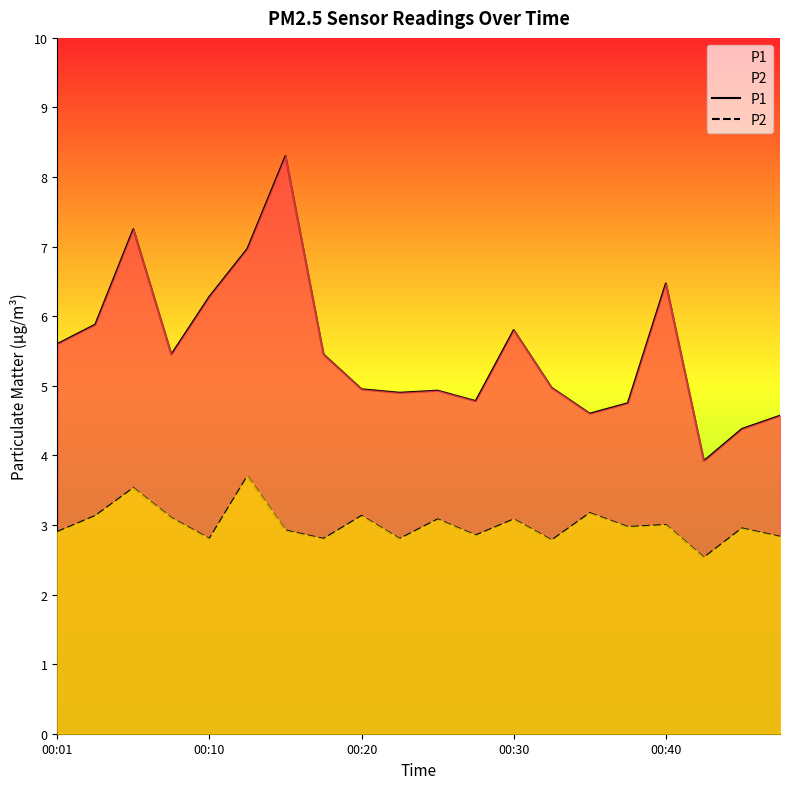

Rank the series by their maximum value, from lowest to highest.

P2, P1